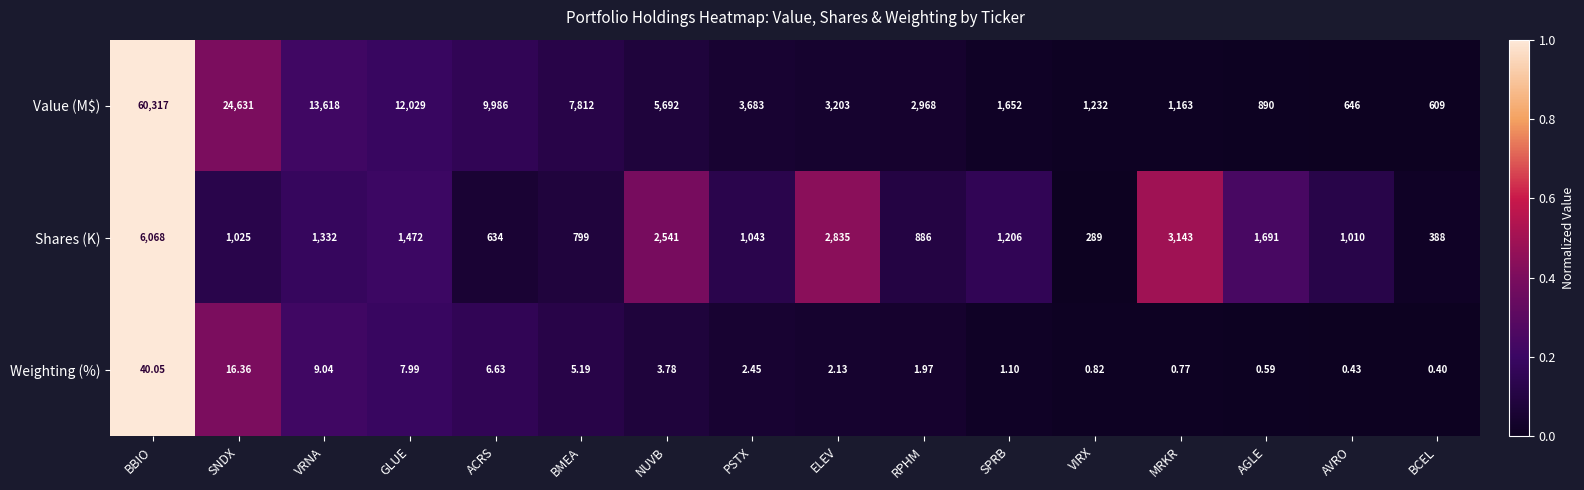

Which series has the widest spread of values?

Value (M$)